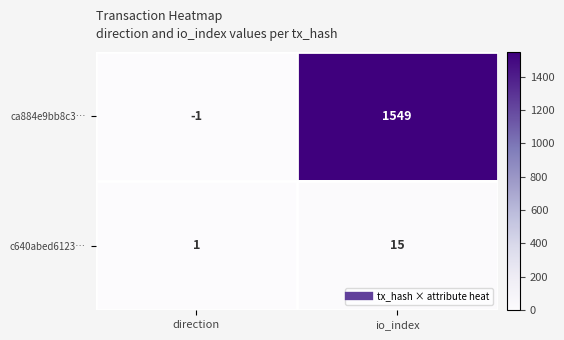

Between direction and io_index, which series saw the biggest shift?

ca884e9bb8c3…